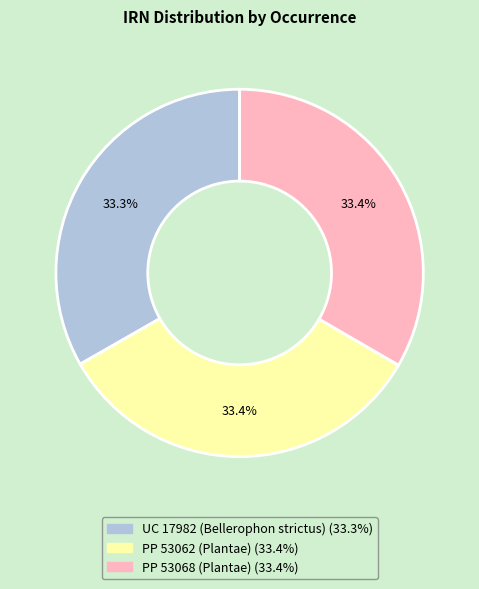

Count the number of slices in the pie.

3